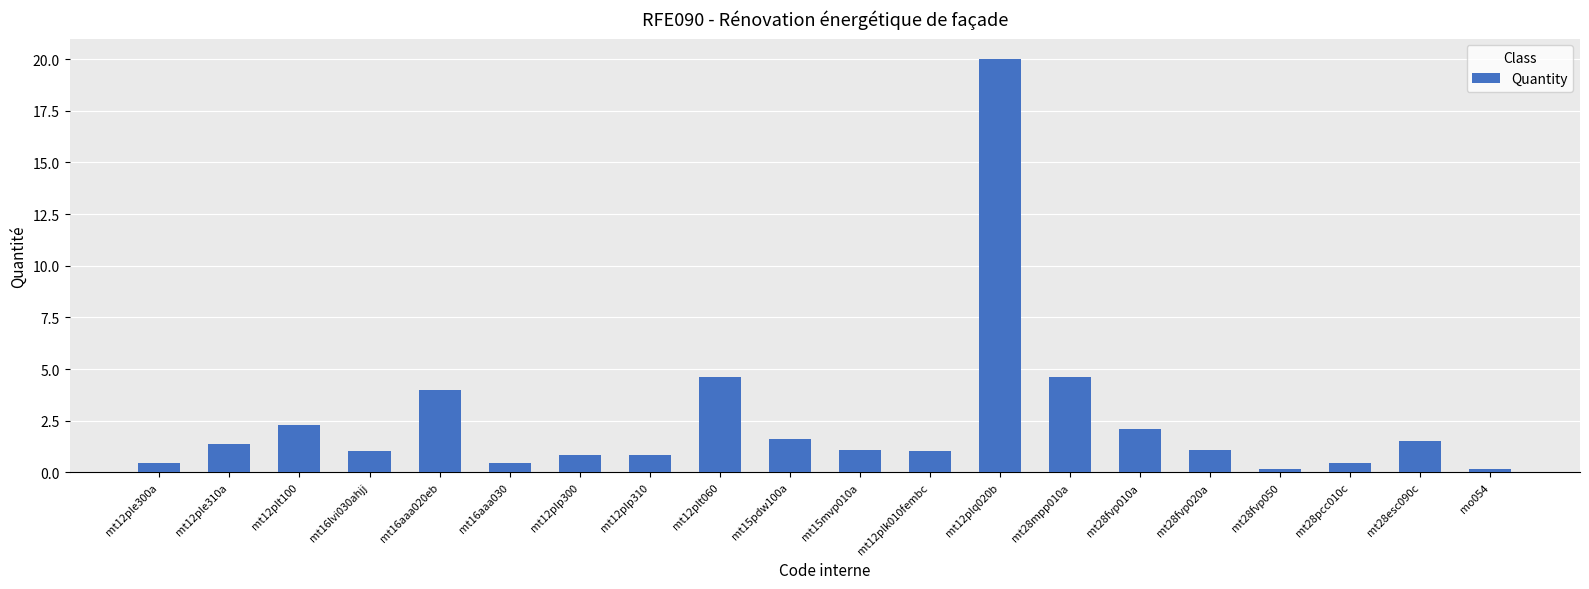

What value does the data have at mt16aaa020eb?

4.0